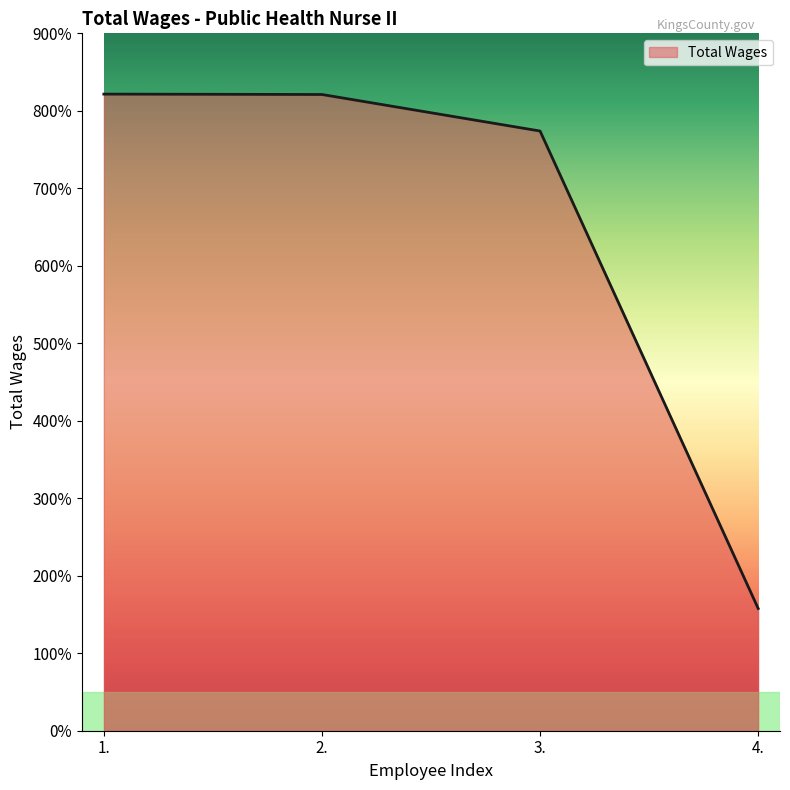

Does the chart have visible grid lines?

No